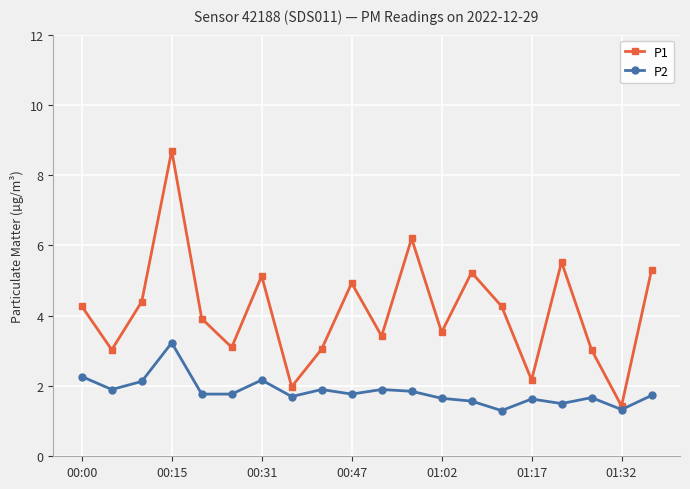

What is the minimum value for P1?

1.4